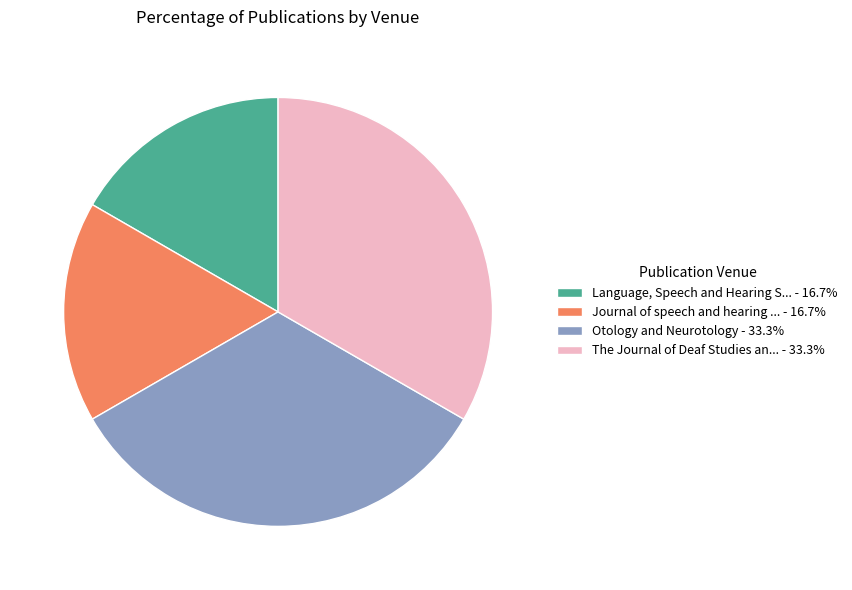

Does The Journal of Deaf Studies an... - 33.3% represent more than half of the total?

No